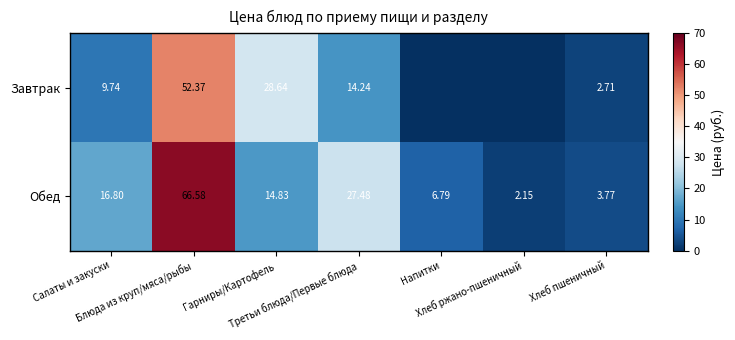

At how many categories does at least one series exceed 31?

1